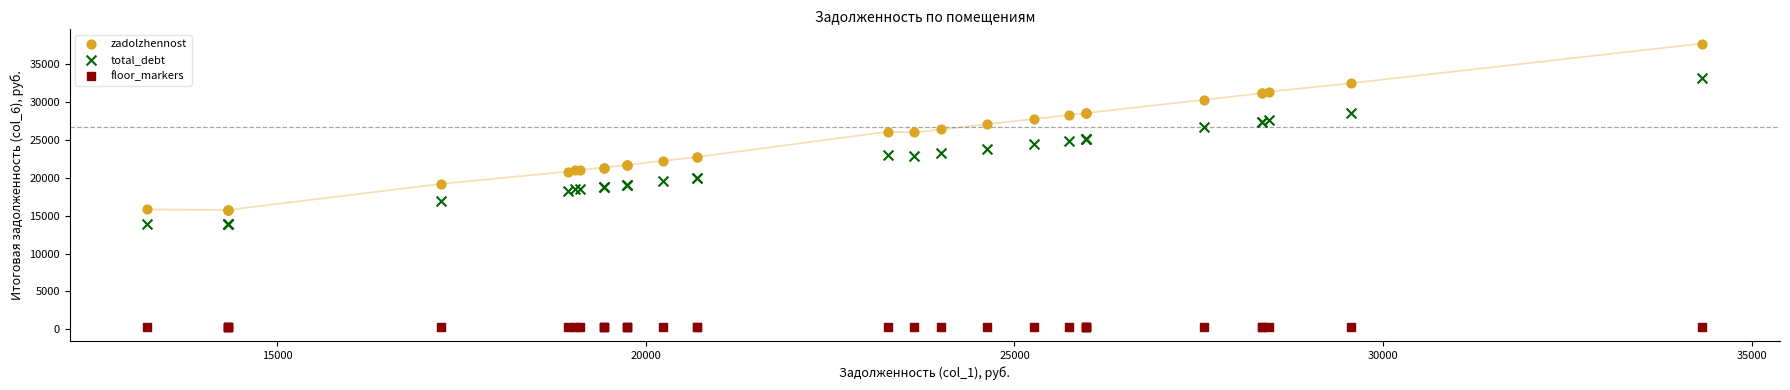

Which series reaches the maximum Y coordinate?

zadolzhennost